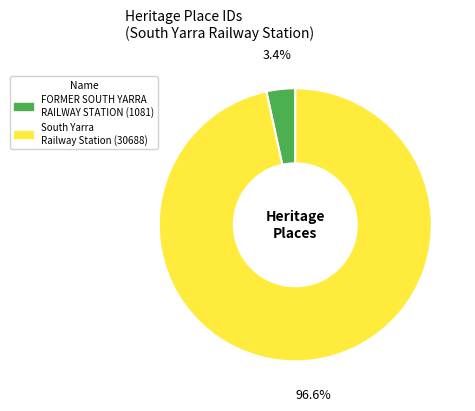

To the nearest percent, what is the average slice percentage?

50%